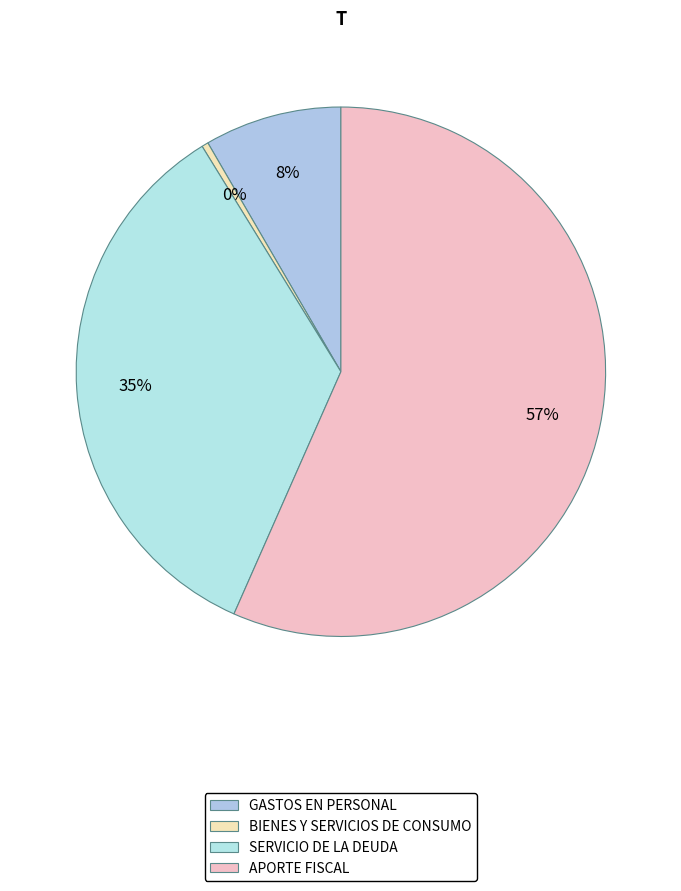

What is the largest slice in the pie chart?

APORTE FISCAL